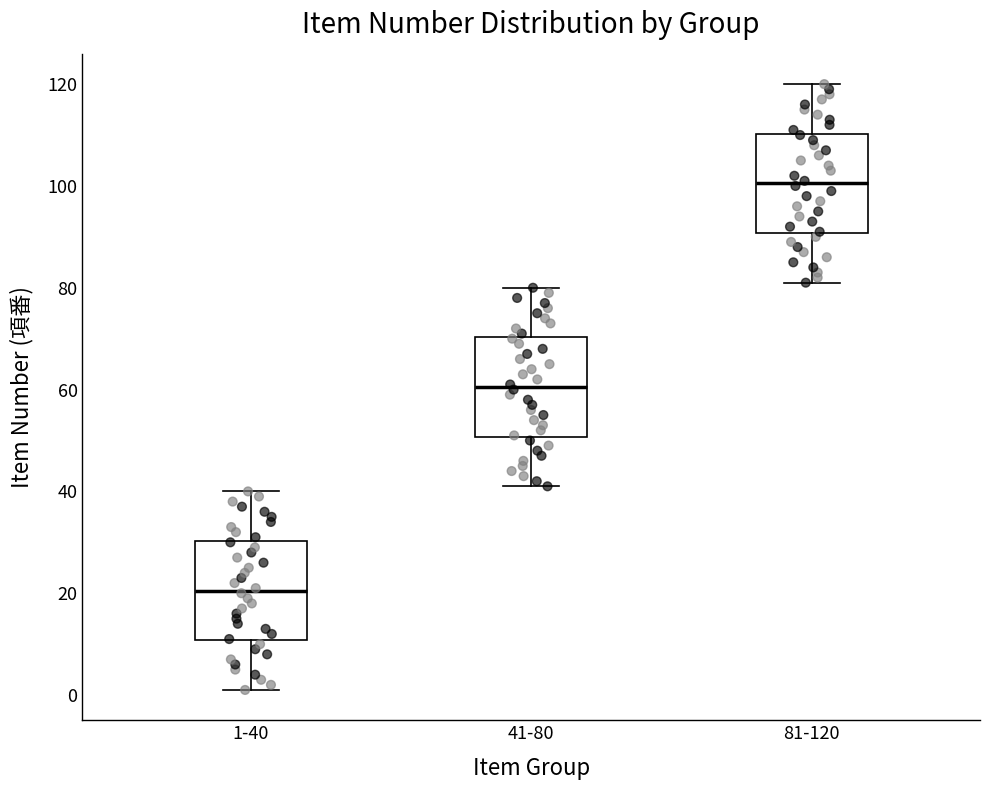

Reading left to right, transcribe this box plot: for each box, give where its median line is, the range the box spans, and where its two whiskers end, as read against the y-axis. The values are not printed on the chart, so give them approximately, as read against the axis.

1-40: median 20, box 10 to 30, whiskers 2 to 40
41-80: median 60, box 50 to 70, whiskers 42 to 80
81-120: median 100, box 90 to 110, whiskers 82 to 120